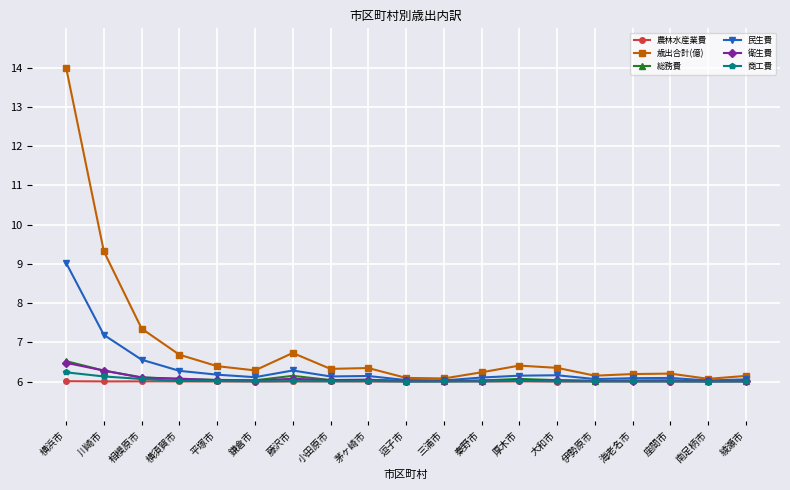

Which series has the largest range (max minus min)?

歳出合計(億)